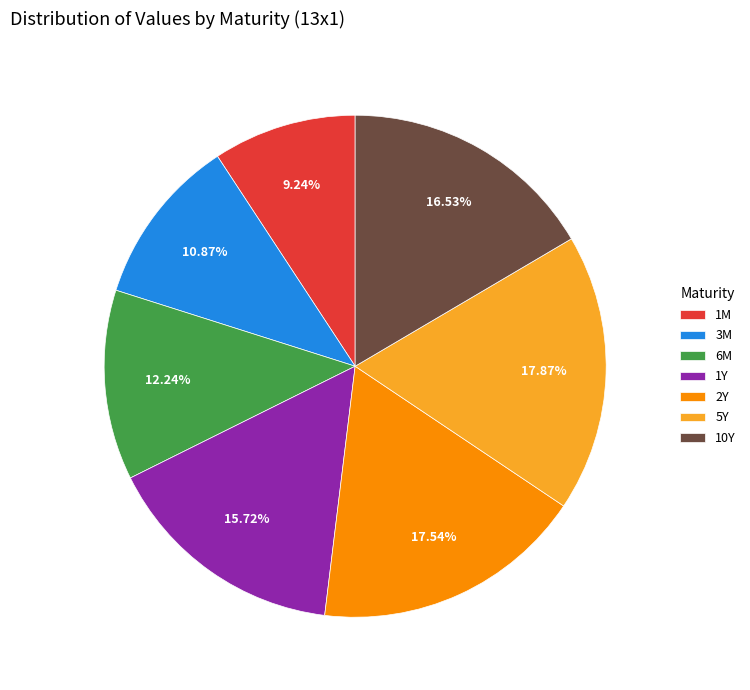

How many slices are in this pie chart?

7